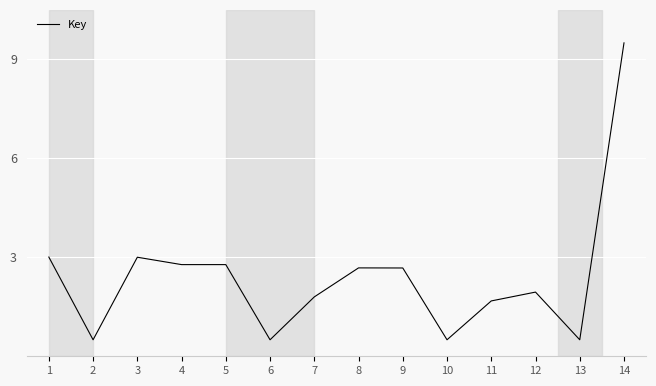

Which has a higher value, 11 or 1?

1